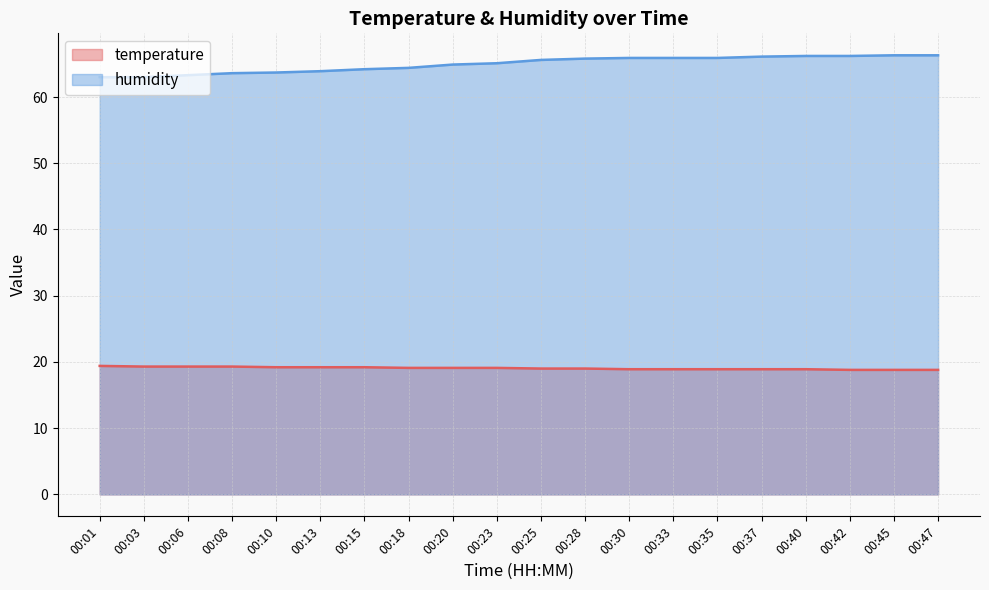

Which has a higher value, 00:33 or 00:01?

00:01